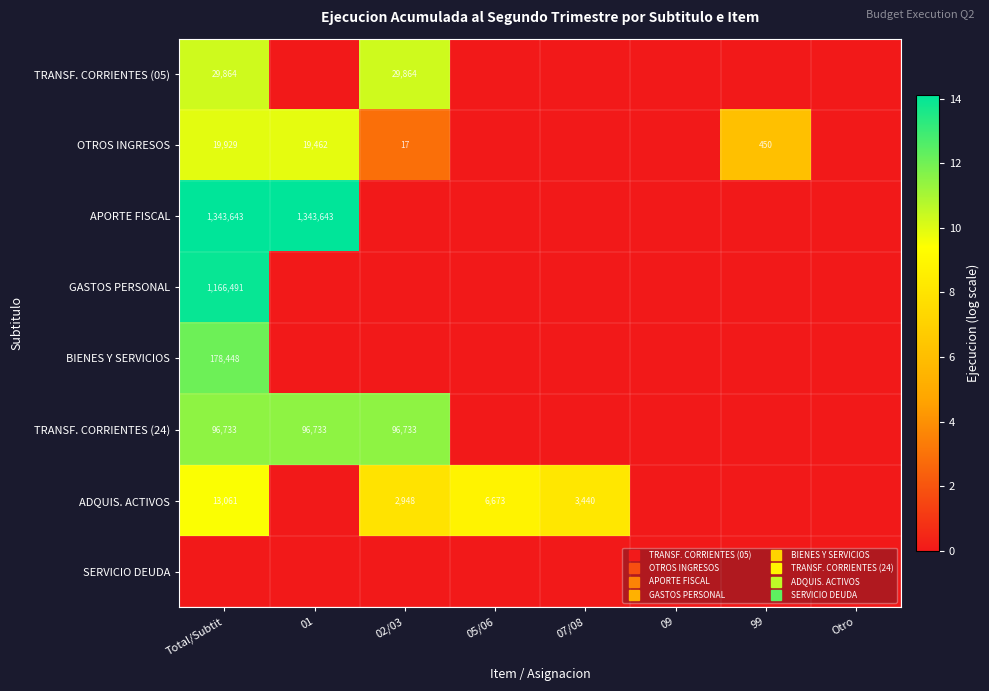

Which category has the lowest value in the TRANSF. CORRIENTES (05) series?

01